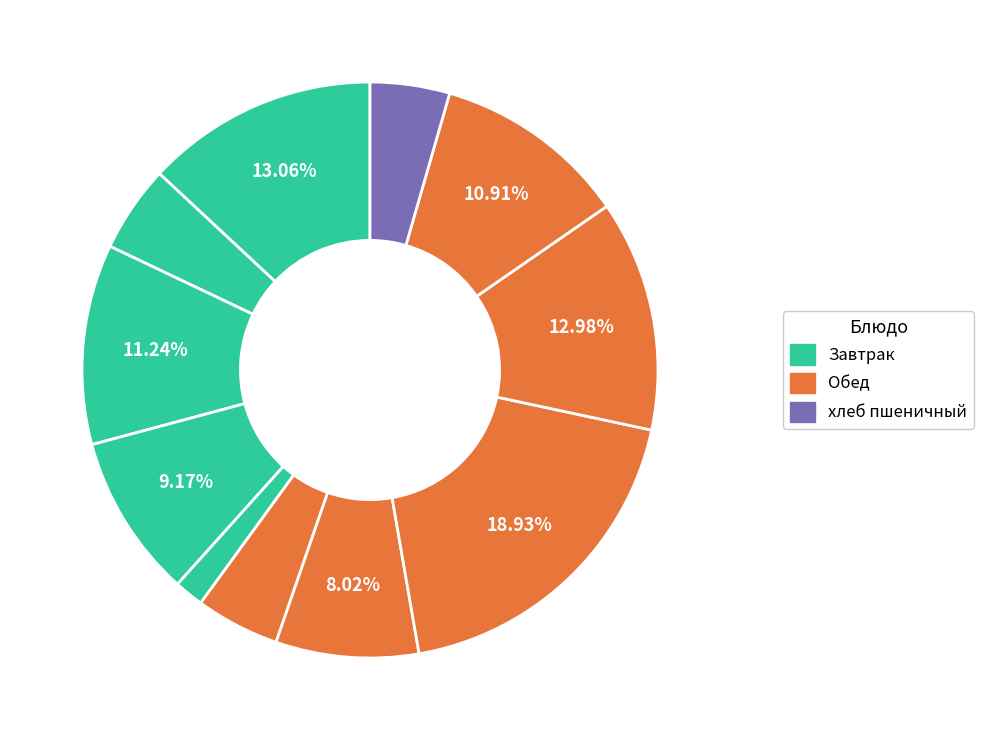

Does any single category account for the majority?

No